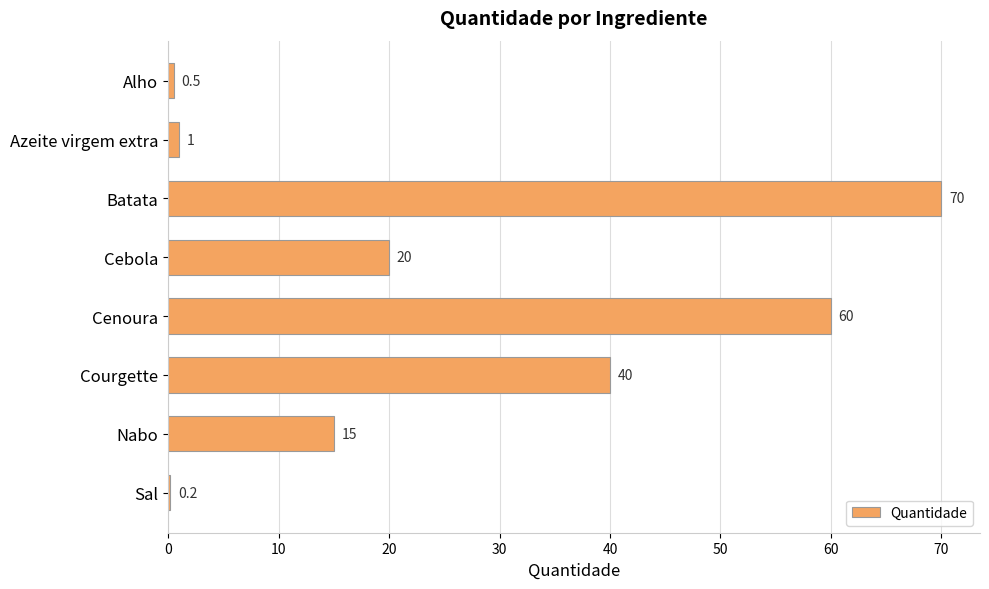

Reading top to bottom, what are all the values shown in this chart?

Alho=0.5	Azeite virgem extra=1.0	Batata=70.0	Cebola=20.0	Cenoura=60.0	Courgette=40.0	Nabo=15.0	Sal=0.2